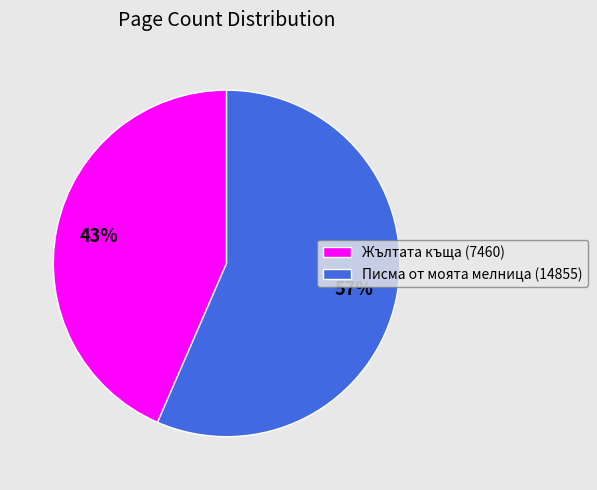

Which category has the smallest portion of the pie?

Жълтата къща (7460)